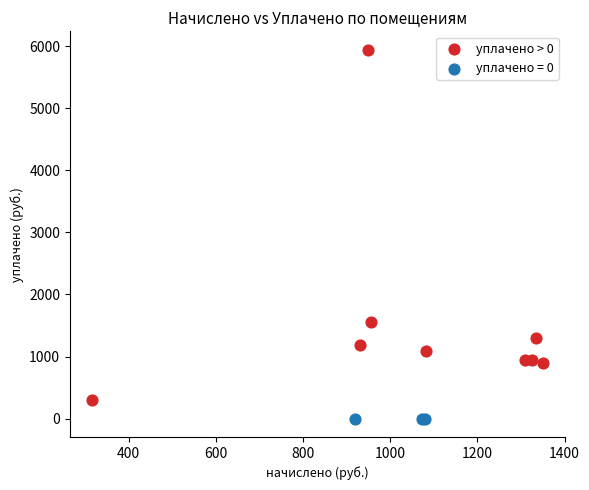

Which series reaches the minimum Y coordinate?

уплачено = 0